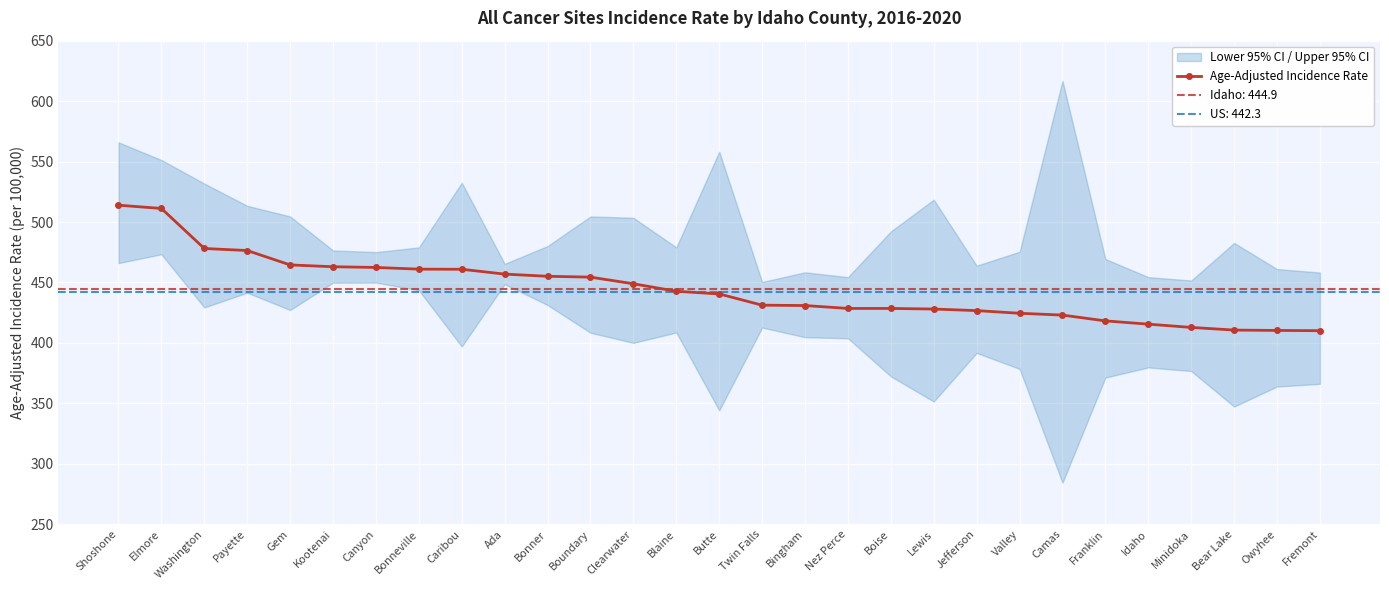

List the labels in order of value, largest first.

Shoshone, Elmore, Washington, Payette, Gem, Kootenai, Canyon, Bonneville, Caribou, Ada, Bonner, Boundary, Clearwater, Blaine, Butte, Twin Falls, Bingham, Nez Perce, Boise, Lewis, Jefferson, Valley, Camas, Franklin, Idaho, Minidoka, Bear Lake, Owyhee, Fremont